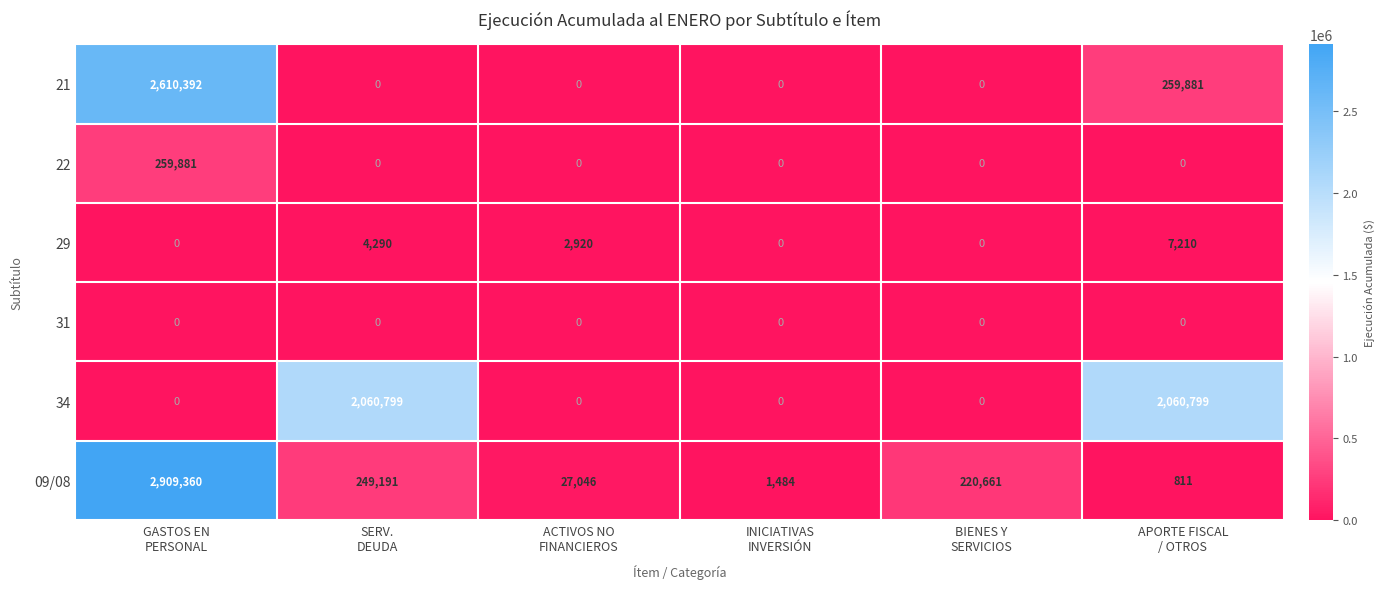

How many values in the 29 series are below 2920?

3